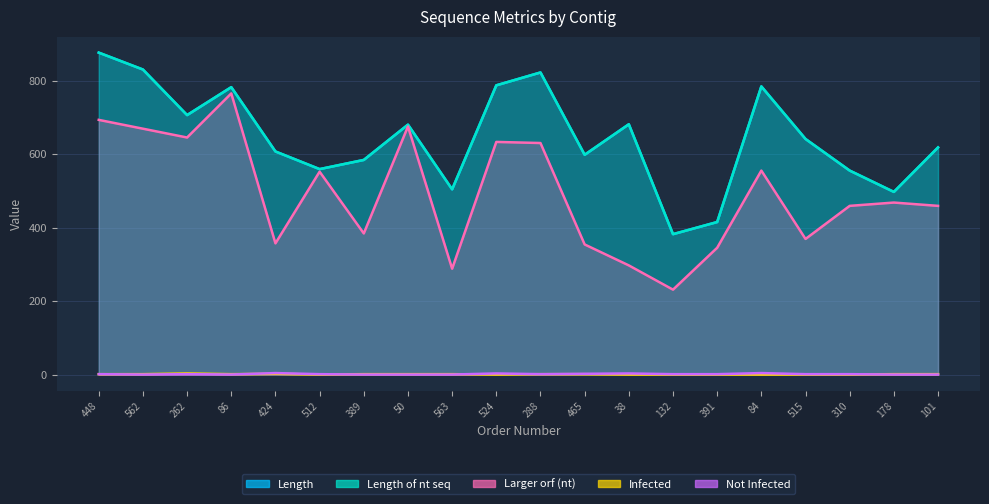

At which category does Not Infected reach its first local peak?

262